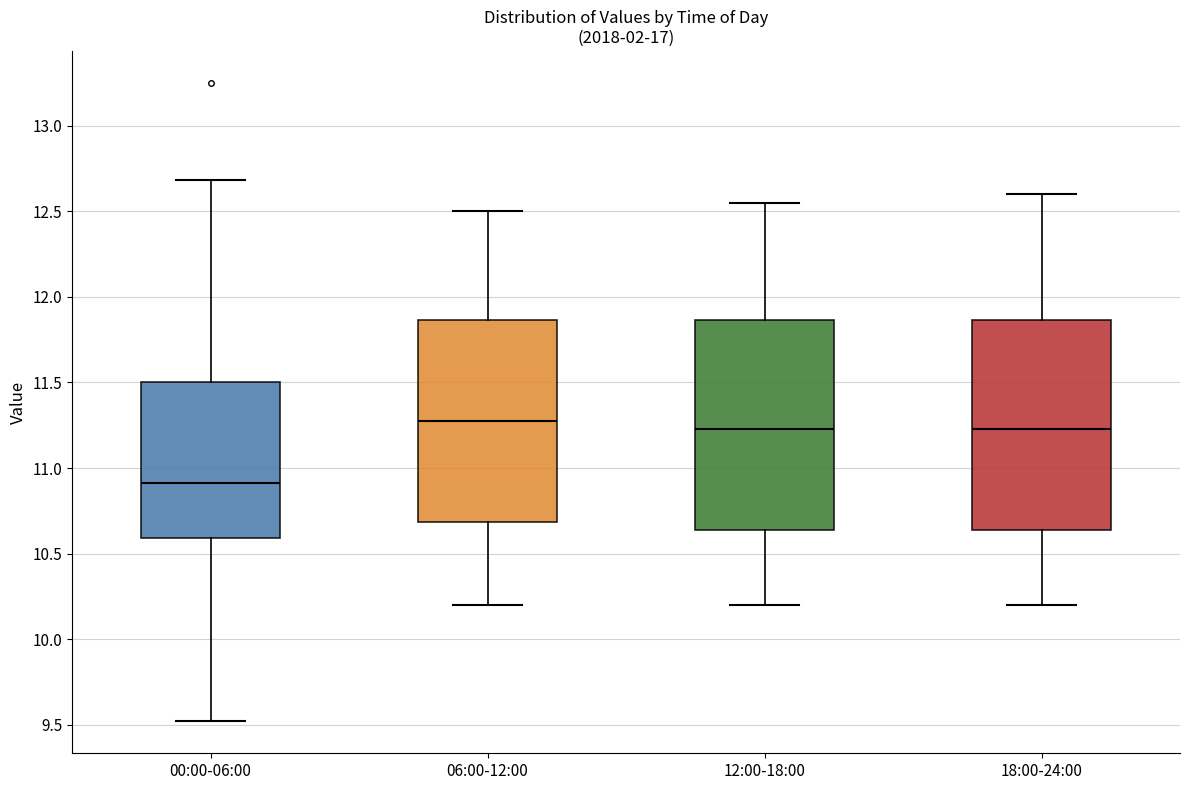

Where does the upper whisker of the box for 12:00-18:00 end on the y-axis? The values are not printed on the chart, so give them approximately, as read against the axis.

12.55